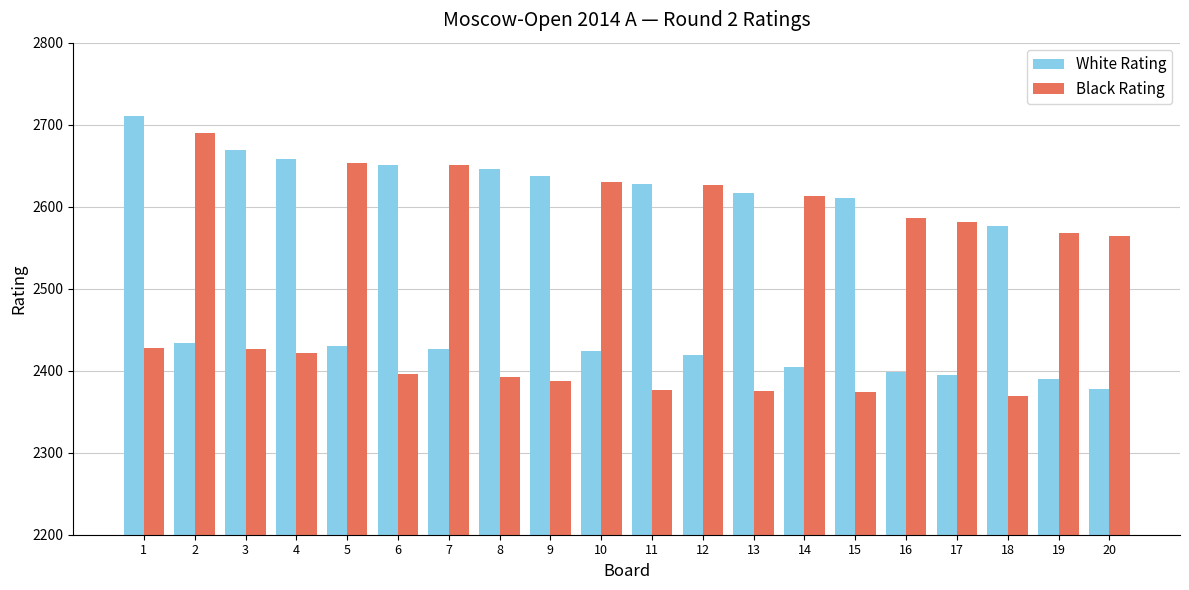

How many bars are there in total?

40